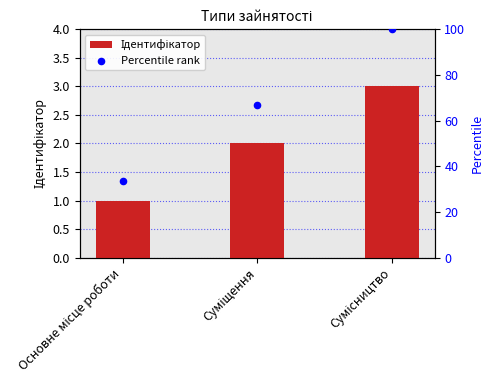

Which series has the largest total across all categories?

Percentile rank